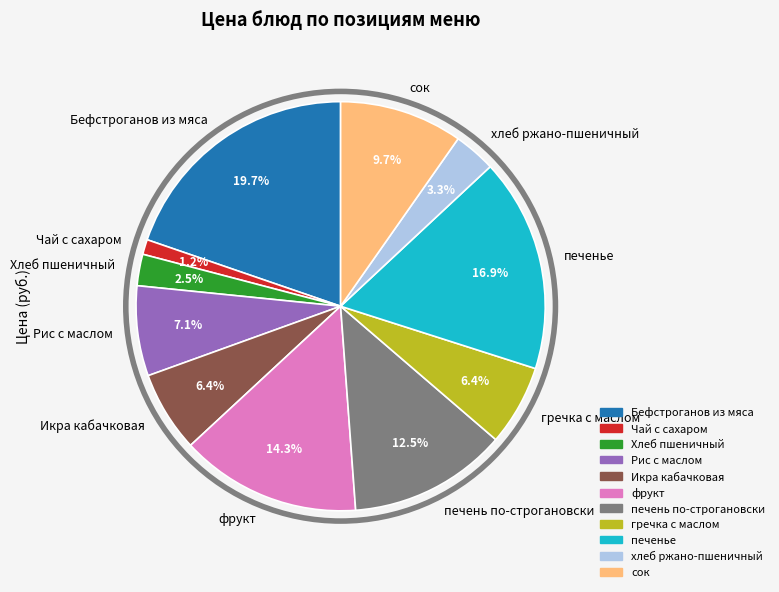

Which category has the biggest portion of the pie?

Бефстроганов из мяса